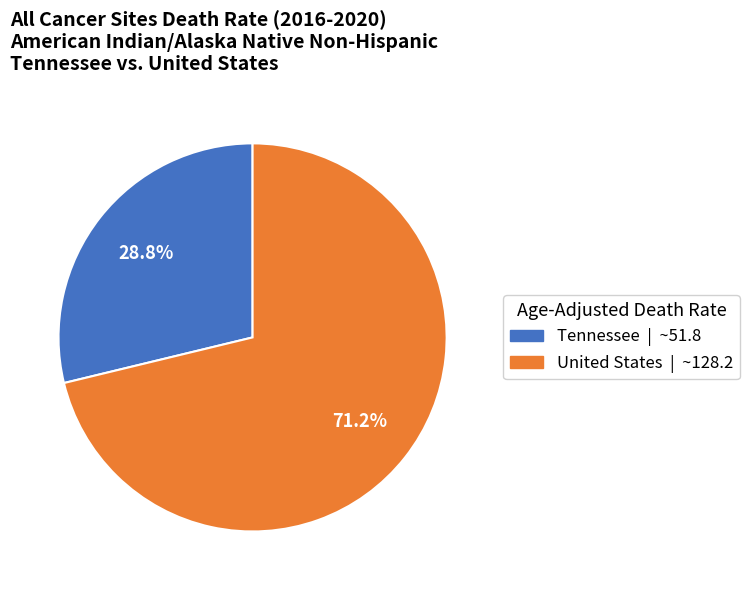

To the nearest percent, what is the difference between the largest and smallest slice percentages?

42%